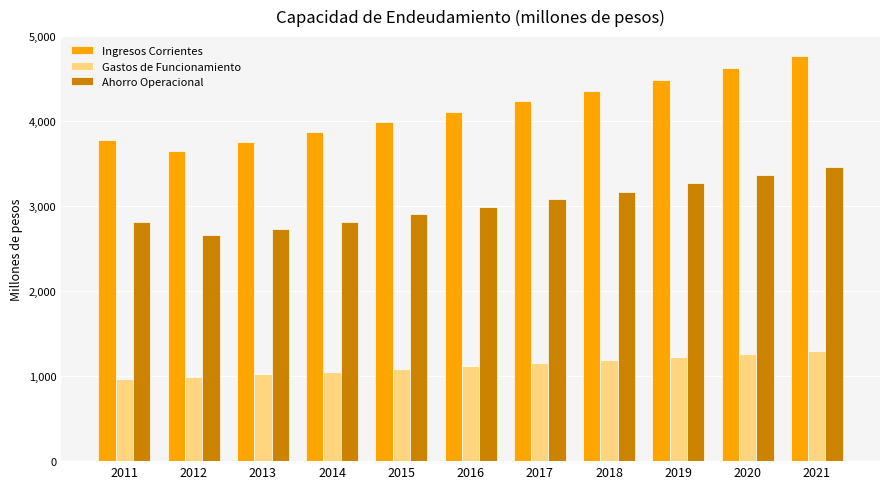

Count the number of data series in this chart.

3